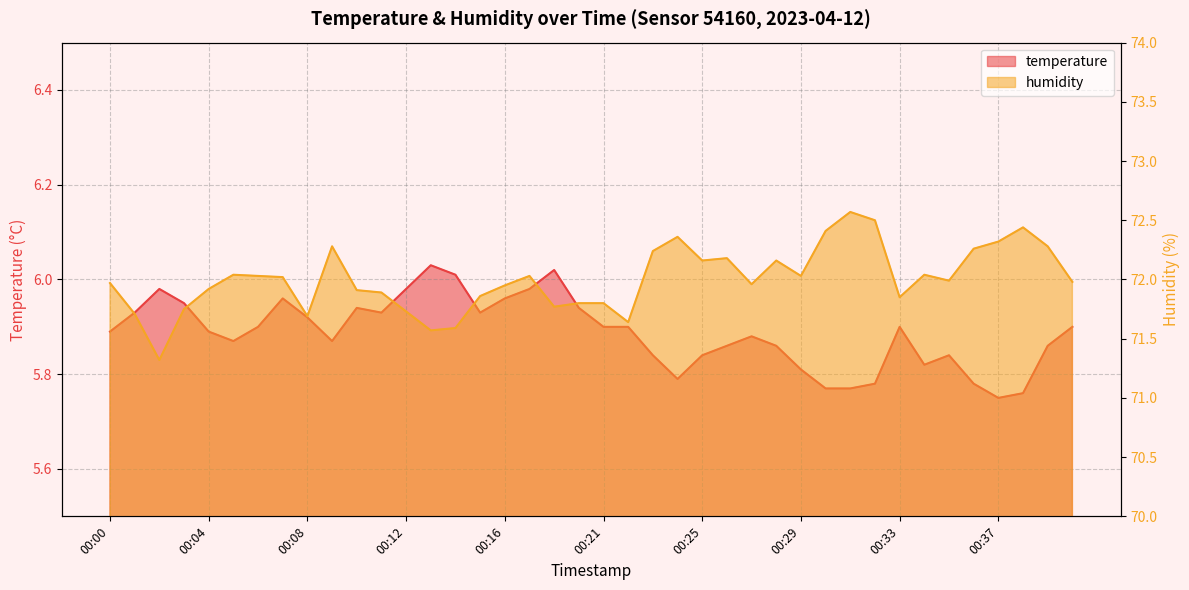

True or false: temperature and humidity cross at least once.

False